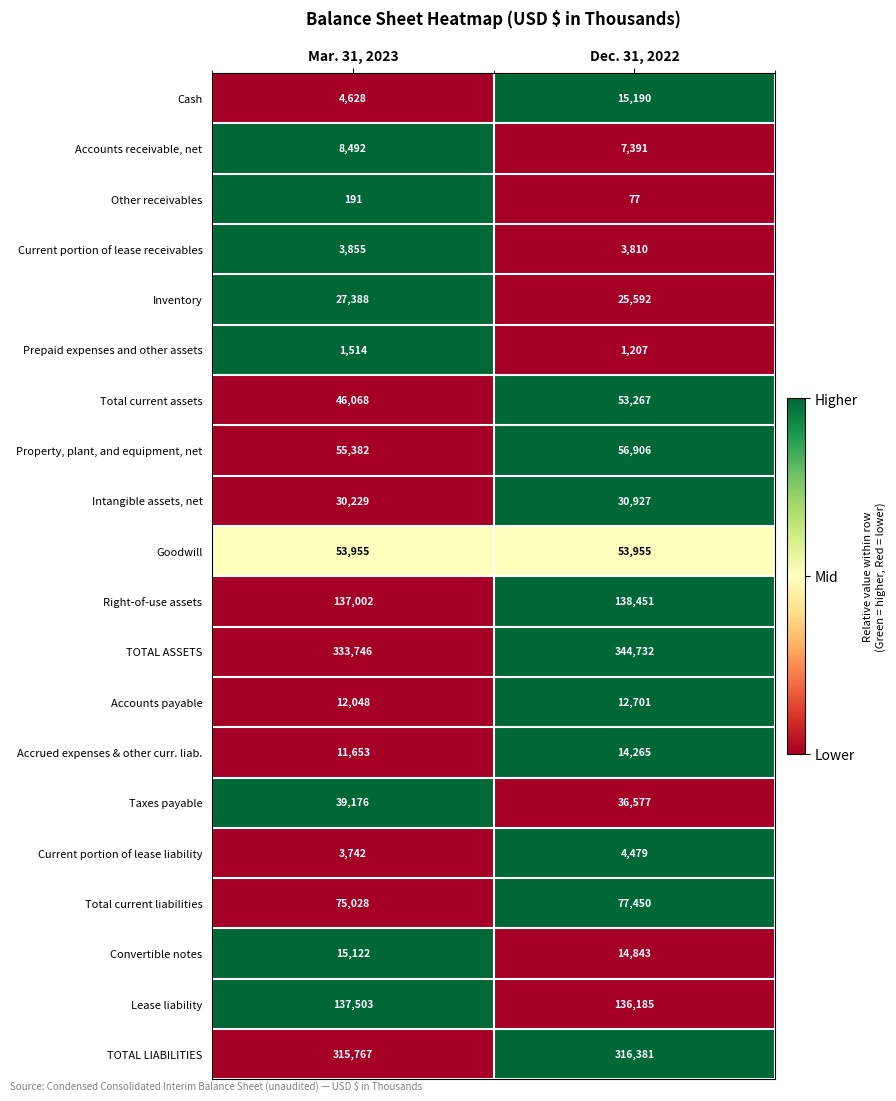

At which category is the sum across all series the highest?

Dec. 31, 2022